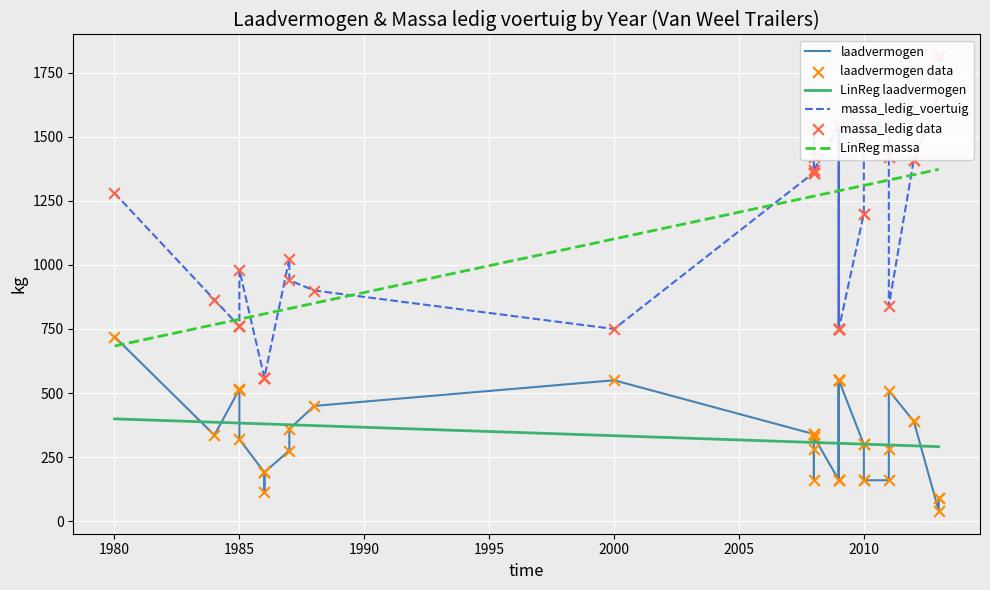

What is the lowest value of the LinReg massa series?

683.6